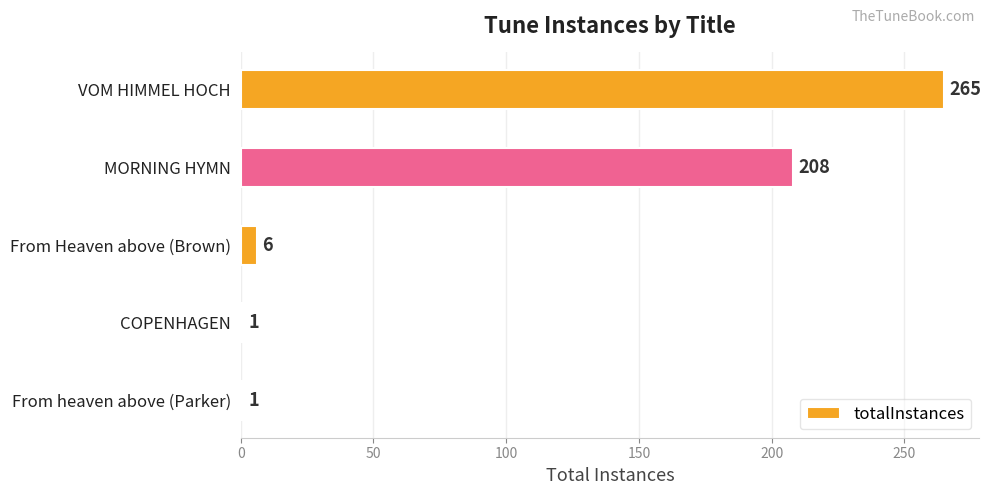

Approximately how many times larger is the value at MORNING HYMN compared to VOM HIMMEL HOCH?

0.8